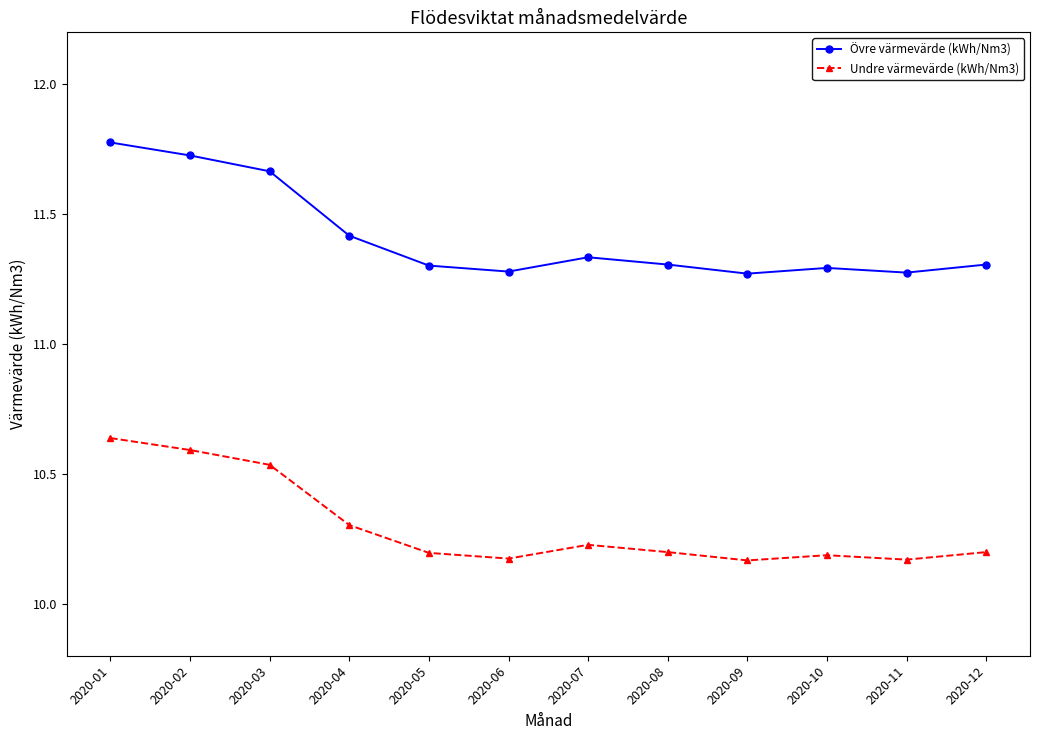

Which category has the highest value in the Undre värmevärde (kWh/Nm3) series?

2020-01